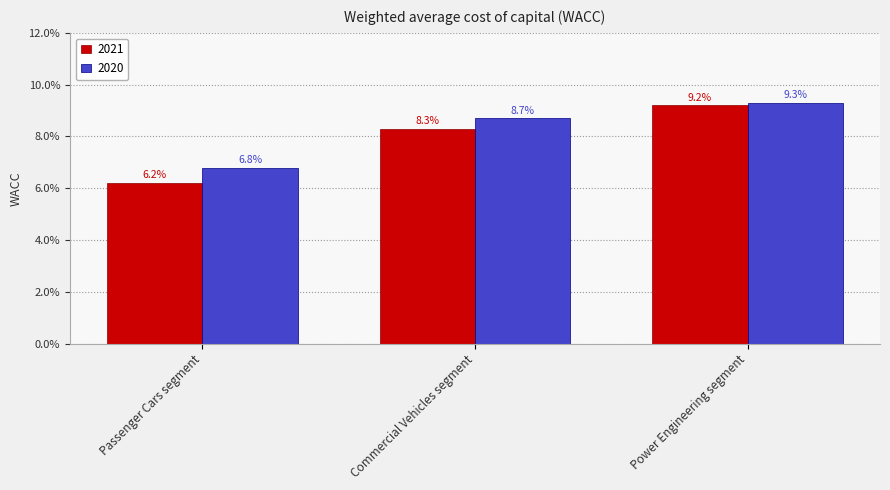

Count the 2020 values in the range 0 to 1.

3